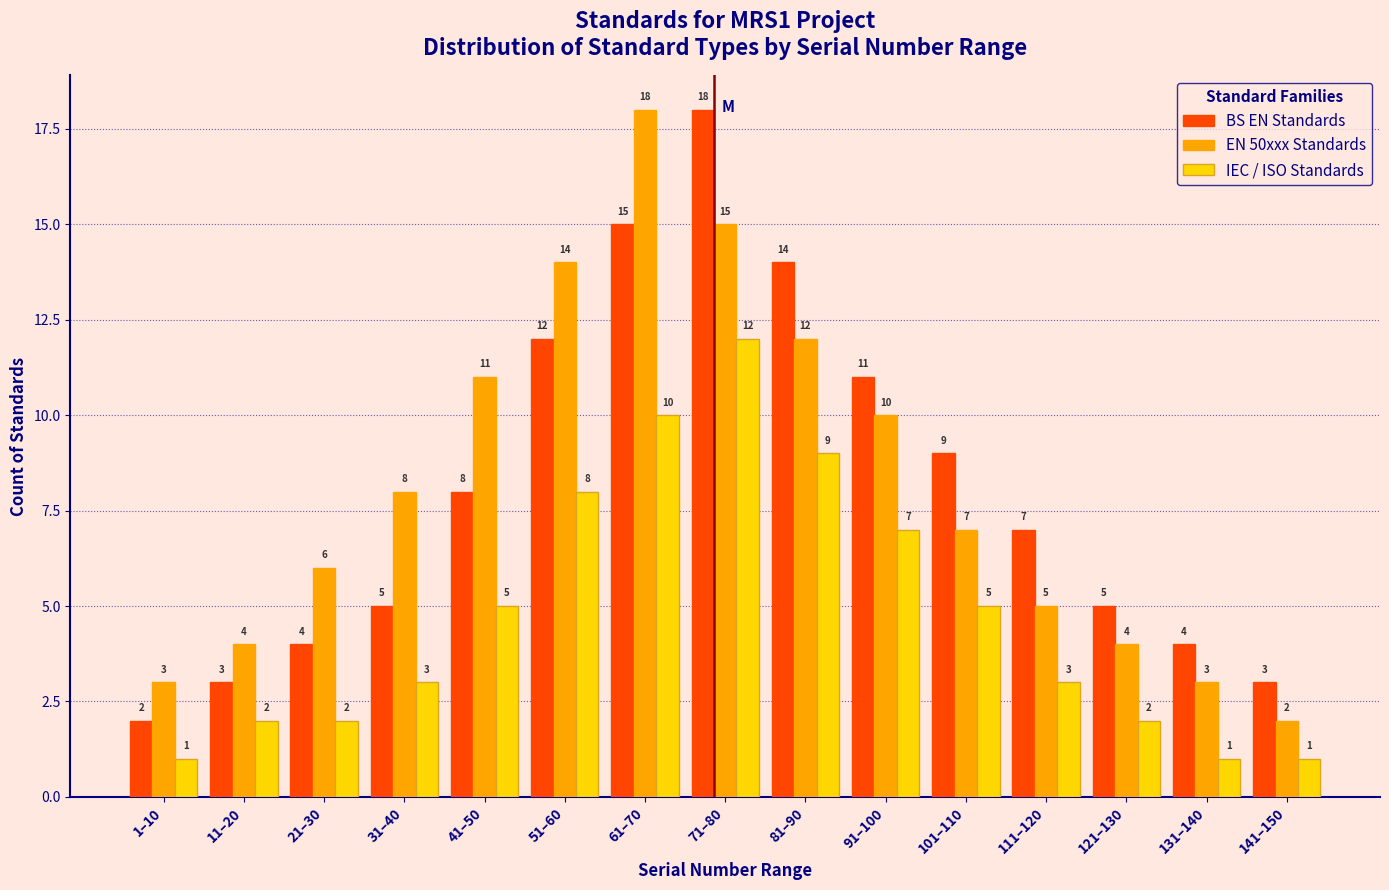

Reading left to right, extract all data points from this chart.

BS EN Standards: 2	3	4	5	8	12	15	18	14	11	9	7	5	4	3
EN 50xxx Standards: 3	4	6	8	11	14	18	15	12	10	7	5	4	3	2
IEC / ISO Standards: 1	2	2	3	5	8	10	12	9	7	5	3	2	1	1